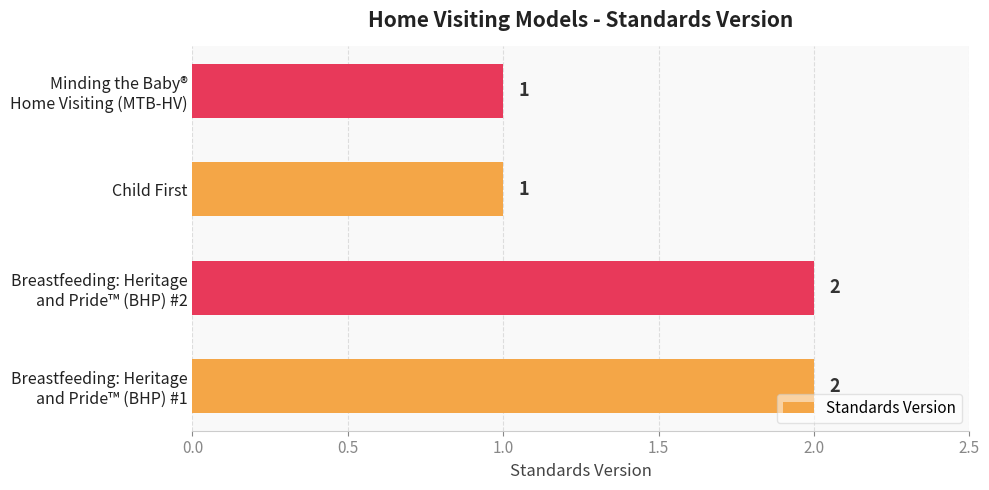

What is the sum of all values?

6